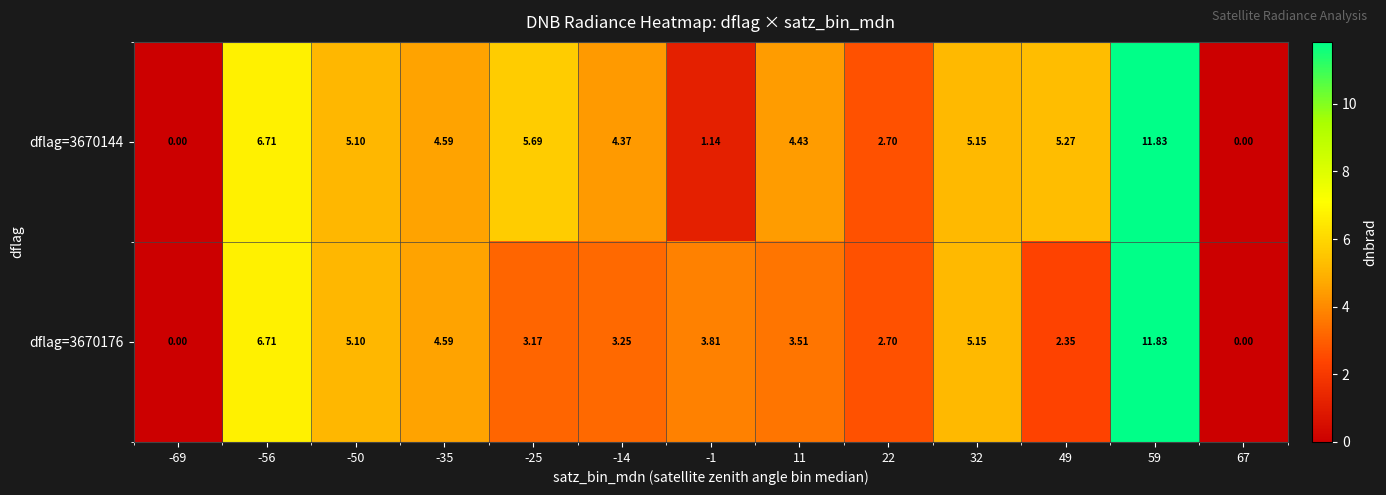

Is the value of dflag=3670144 at -14 greater than the value of dflag=3670176 at 49?

Yes